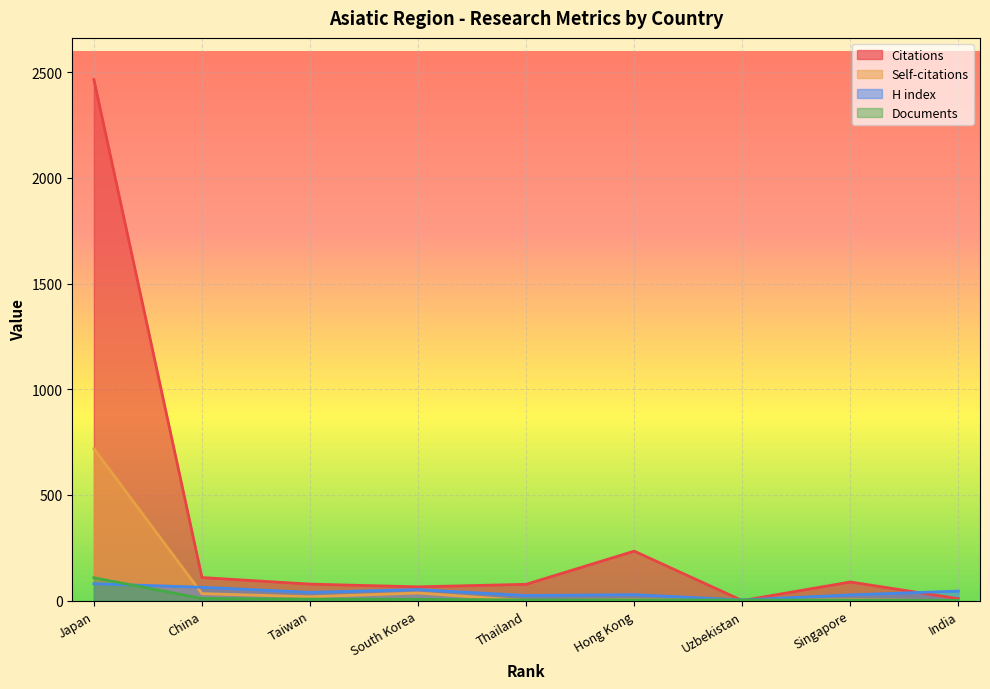

What is the value of the H index point at the 7th from the left?

3